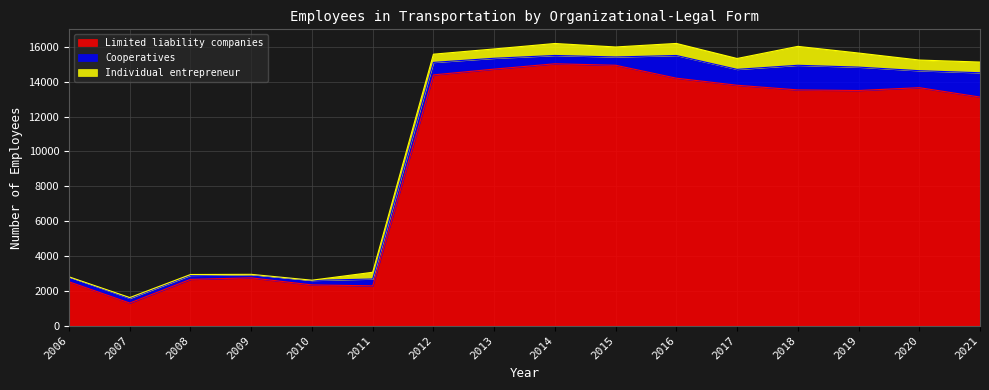

What are all the series names shown in the legend?

Limited liability companies, Cooperatives, Individual entrepreneur